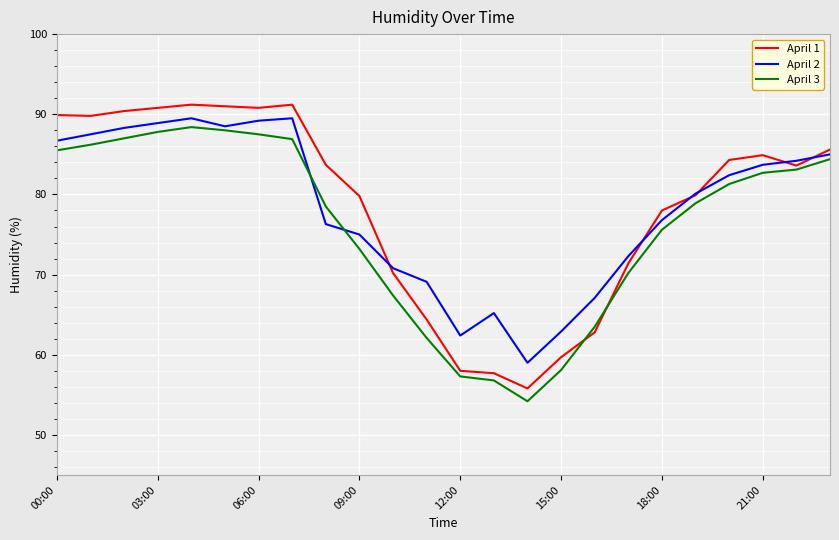

Count the number of data series in this chart.

3